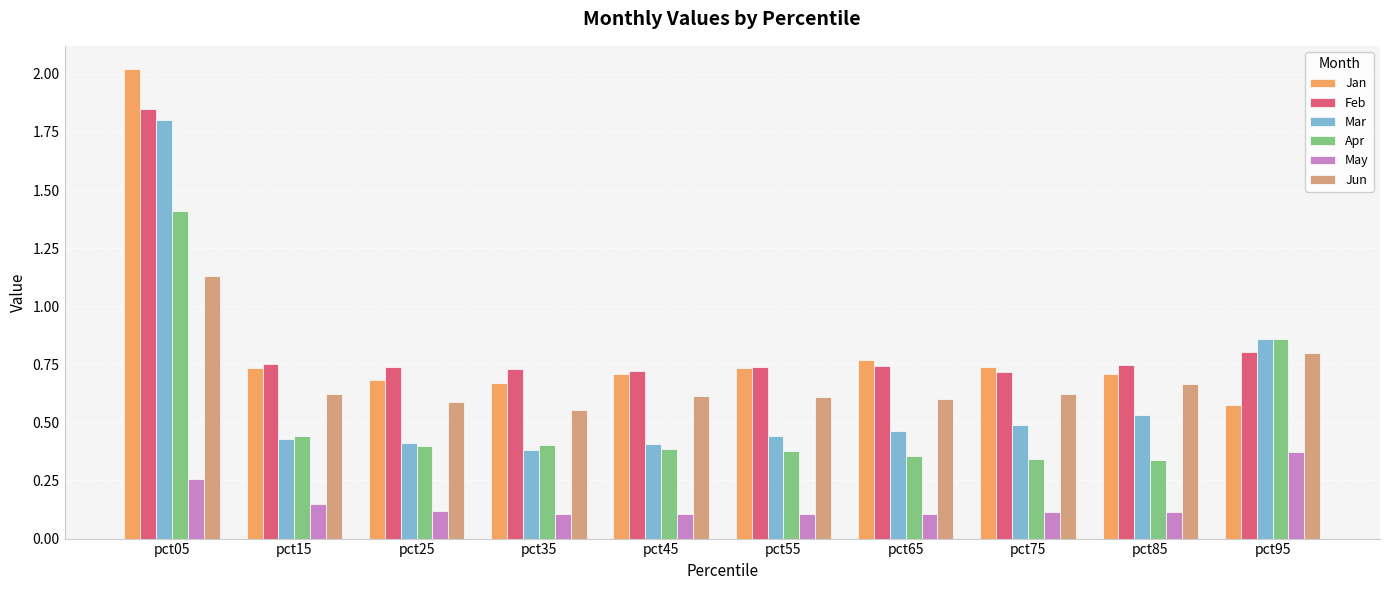

What is the difference between the Apr values at pct05 and pct35?

1.0